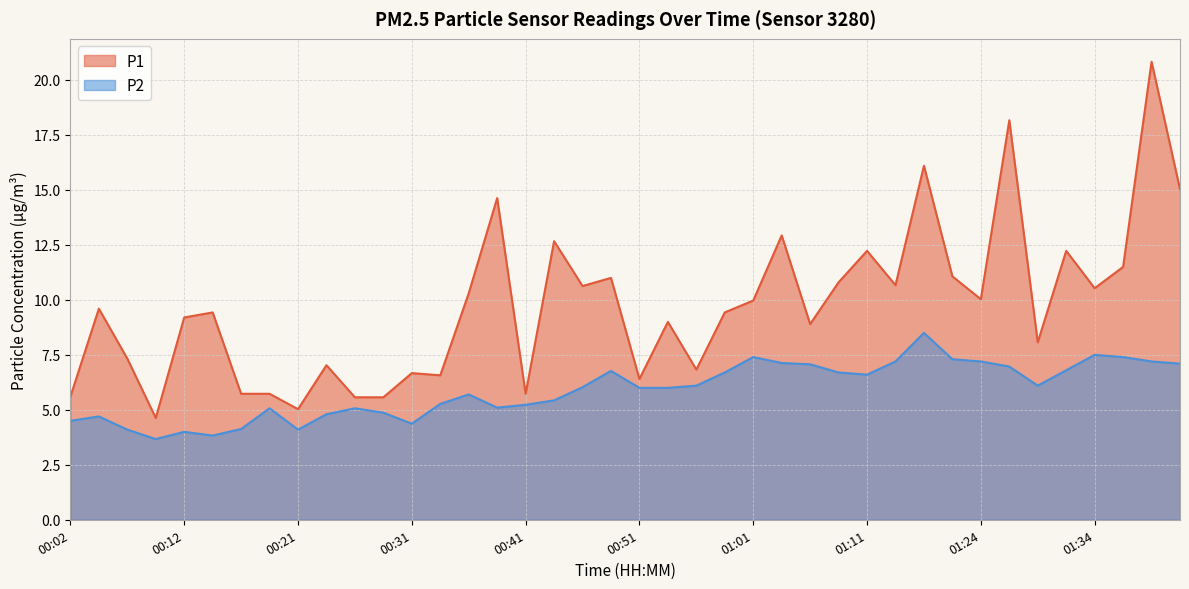

Reading left to right, list all the values displayed in this chart.

P1: 00:02=5.6	00:04=9.6	00:07=7.3	00:09=4.6	00:12=9.2	00:14=9.4	00:16=5.7	00:19=5.7	00:21=5.0	00:24=7.0	00:26=5.6	00:29=5.6	00:31=6.7	00:34=6.6	00:36=10.3	00:39=14.6	00:41=5.7	00:43=12.7	00:46=10.6	00:48=11.0	00:51=6.4	00:53=9.0	00:56=6.8	00:58=9.4	01:01=10.0	01:03=12.9	01:06=8.9	01:08=10.8	01:11=12.2	01:13=10.7	01:16=16.1	01:19=11.1	01:24=10.0	01:27=18.2	01:29=8.1	01:32=12.2	01:34=10.5	01:37=11.5	01:39=20.8	01:42=15.0
P2: 00:02=4.5	00:04=4.7	00:07=4.1	00:09=3.7	00:12=4.0	00:14=3.8	00:16=4.1	00:19=5.1	00:21=4.1	00:24=4.8	00:26=5.1	00:29=4.9	00:31=4.4	00:34=5.3	00:36=5.7	00:39=5.1	00:41=5.2	00:43=5.4	00:46=6.0	00:48=6.8	00:51=6.0	00:53=6.0	00:56=6.1	00:58=6.7	01:01=7.4	01:03=7.1	01:06=7.1	01:08=6.7	01:11=6.6	01:13=7.2	01:16=8.5	01:19=7.3	01:24=7.2	01:27=7.0	01:29=6.1	01:32=6.8	01:34=7.5	01:37=7.4	01:39=7.2	01:42=7.1